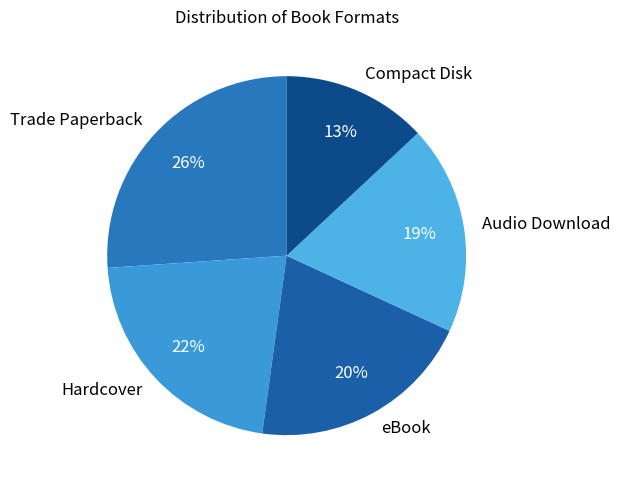

How many segments does this pie chart have?

5